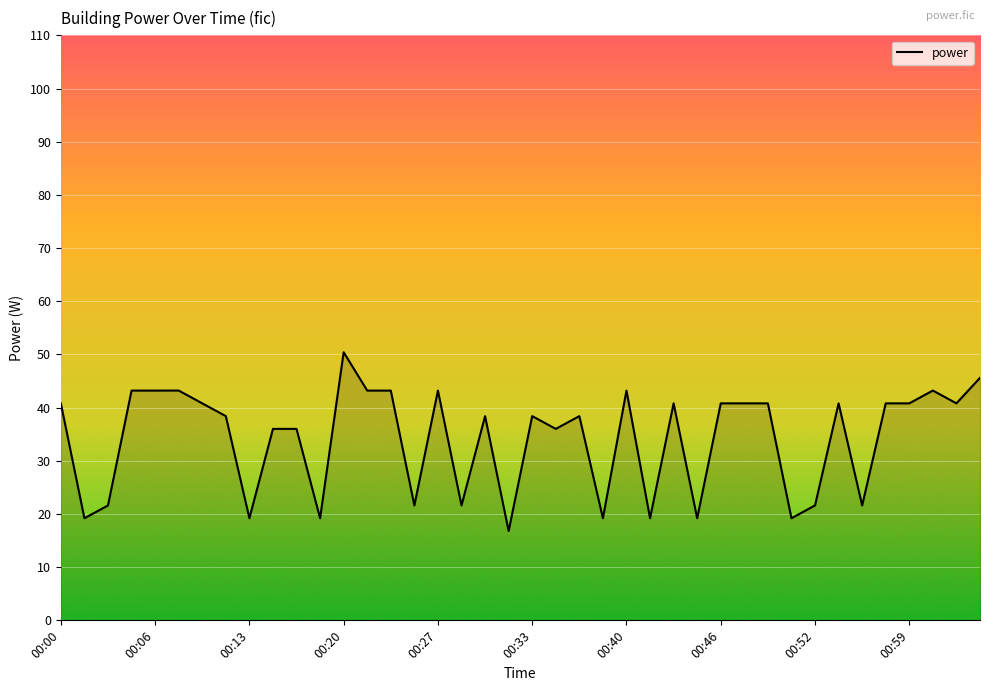

What is the maximum value shown in the chart?

50.4